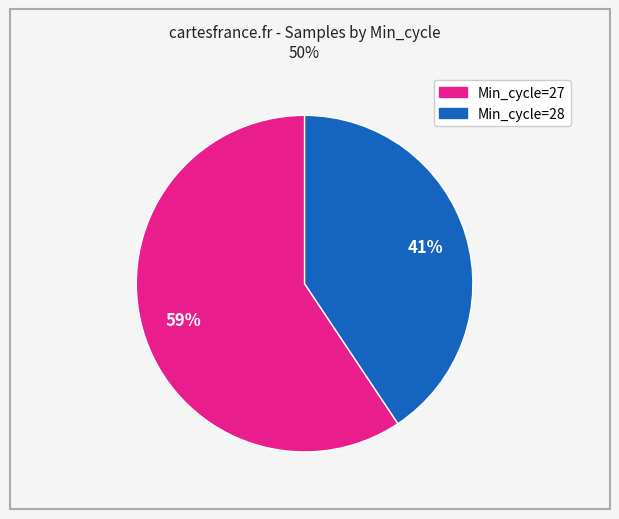

Is there any slice that represents more than half of the pie?

Yes